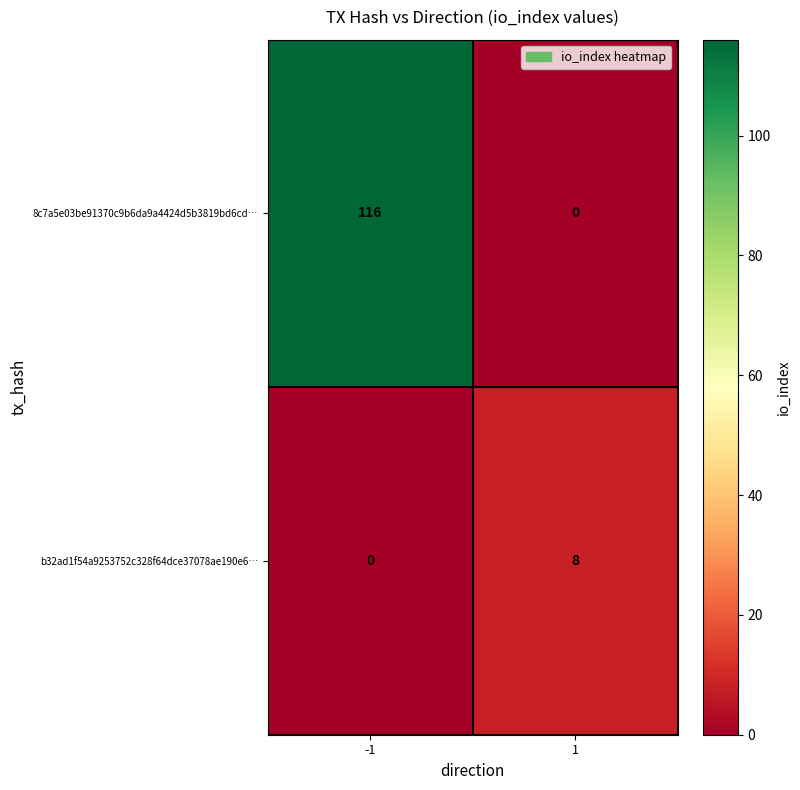

How many values in the b32ad1f54a9253752c328f64dce37078ae190e6… series are below 8?

1